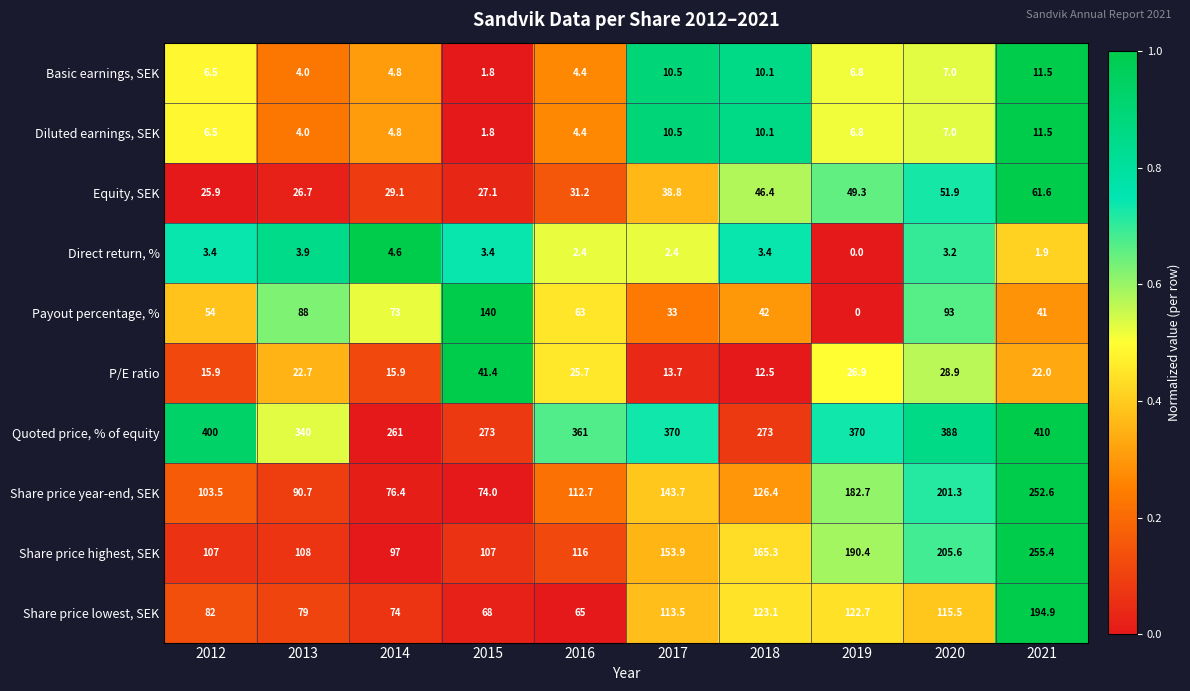

The value of Share price lowest, SEK at 2018 is 212.3. True or false?

False